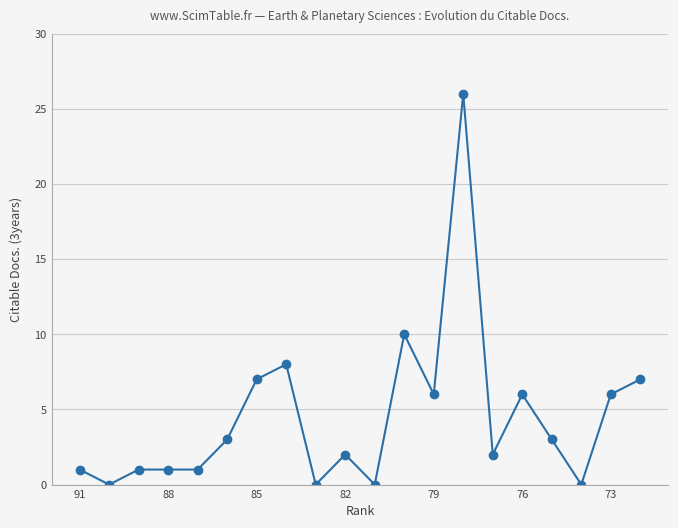

True or false: the data has more than 1 interior local peaks.

True